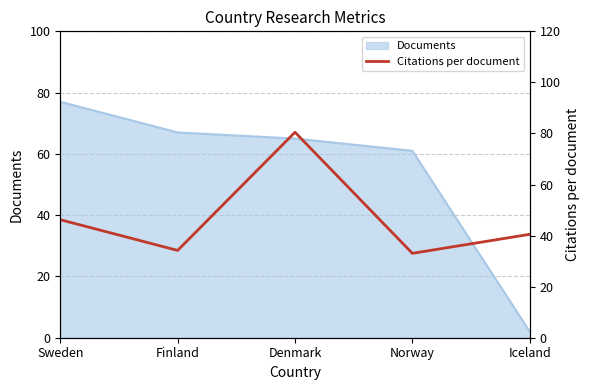

Reading right to left, extract all data points from this chart.

Iceland=40.5	Norway=33.0	Denmark=80.5	Finland=34.2	Sweden=46.2